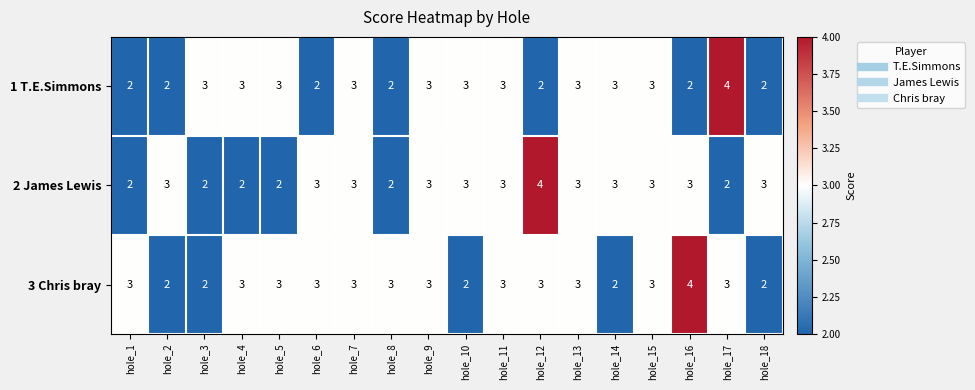

What value does the 2 James Lewis series have at hole_12?

4